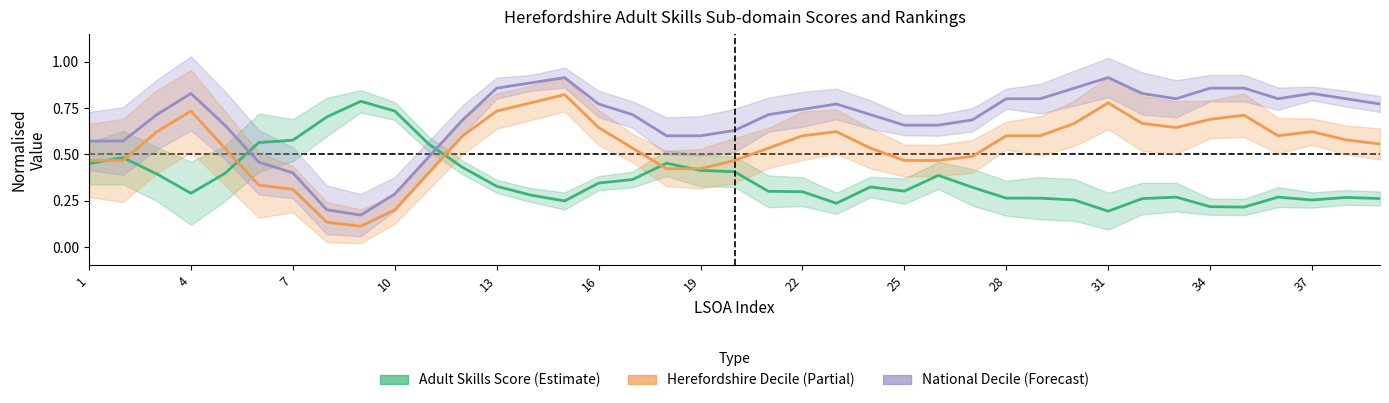

Rank the series by their average value, from highest to lowest.

National Decile, Herefordshire Decile, Adult Skills Score